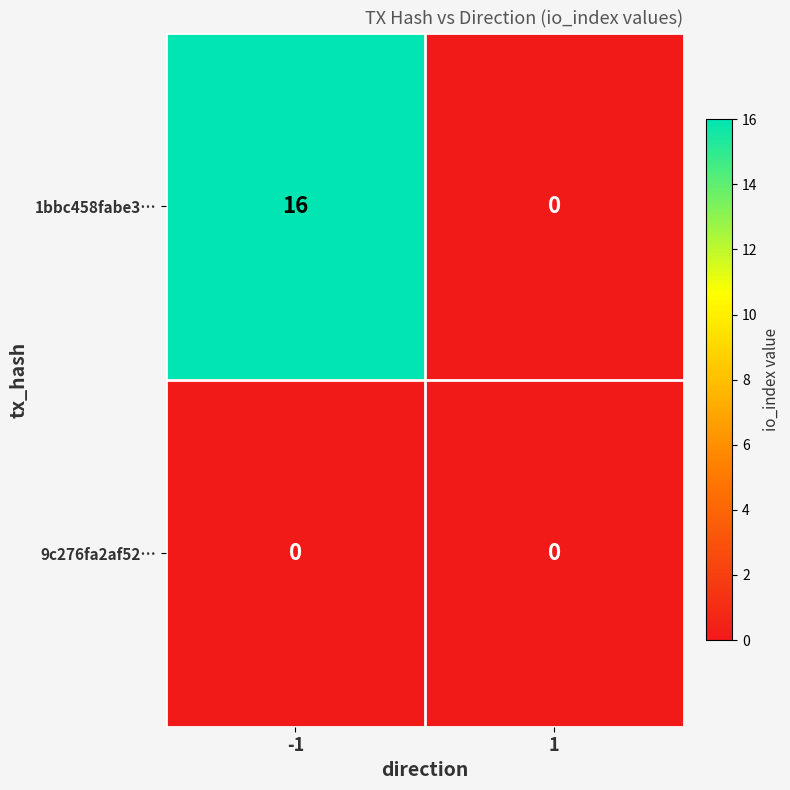

Count the number of data series in this chart.

2